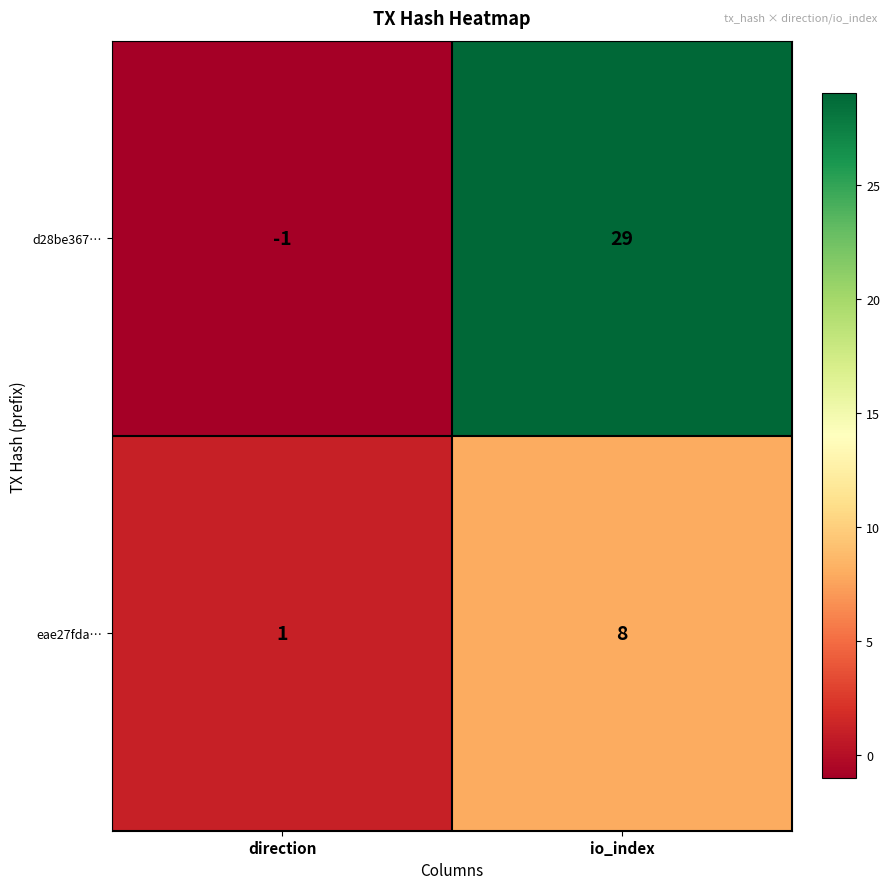

Which category has the highest value across all series?

io_index